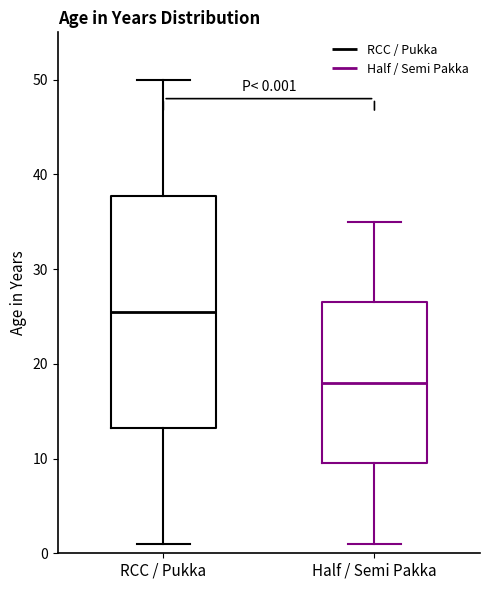

Comparing the boxes themselves (not the whiskers), which one is the tallest?

RCC / Pukka